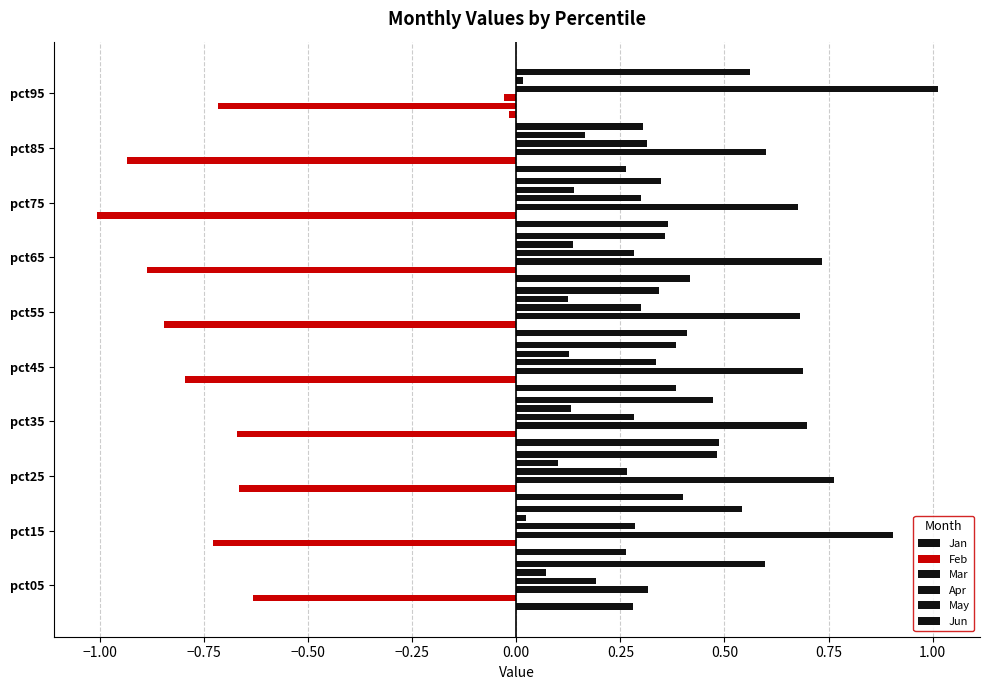

What are all the series names shown in the legend?

Jan, Feb, Mar, Apr, May, Jun